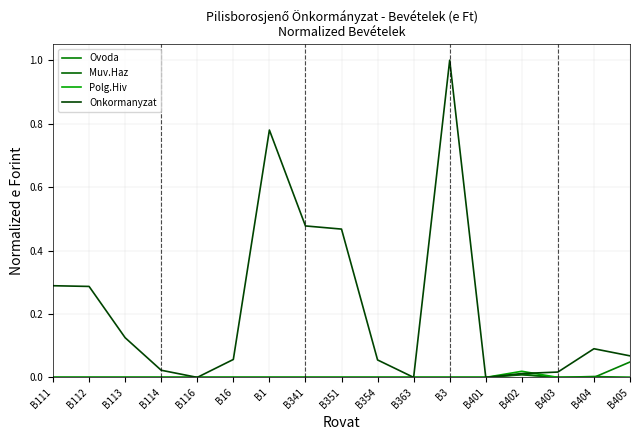

Does the chart display data point markers on the line(s)?

No